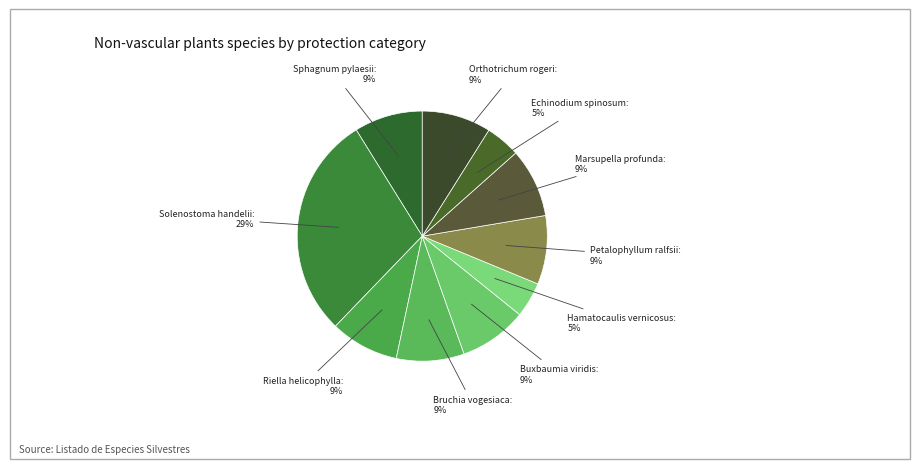

Which slice is the largest?

Solenostoma handelii